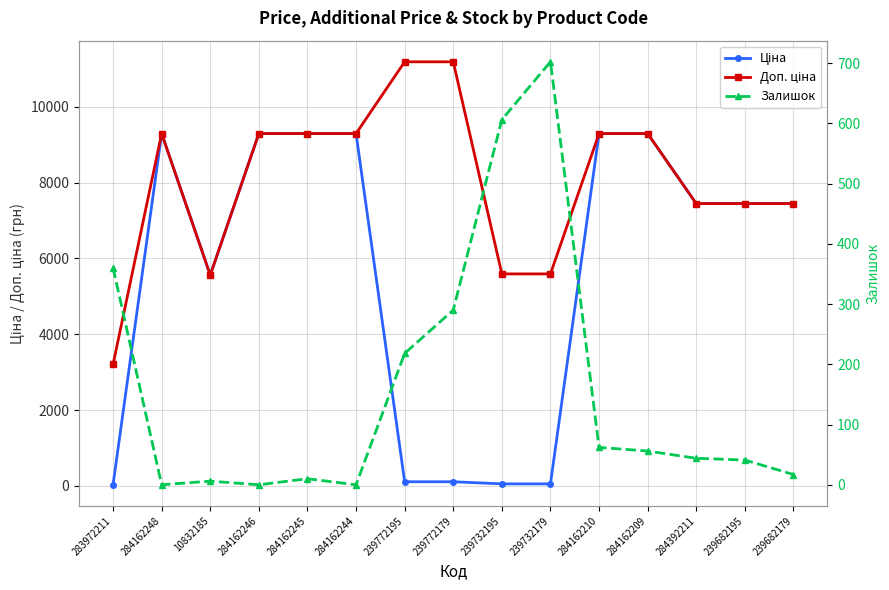

True or false: Залишок and Доп. ціна cross at least once.

False